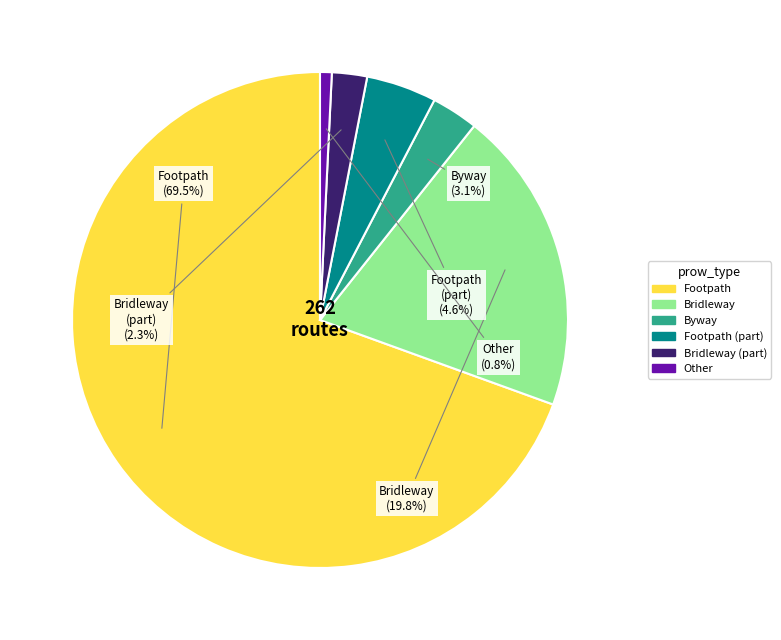

How many slices are in this pie chart?

6